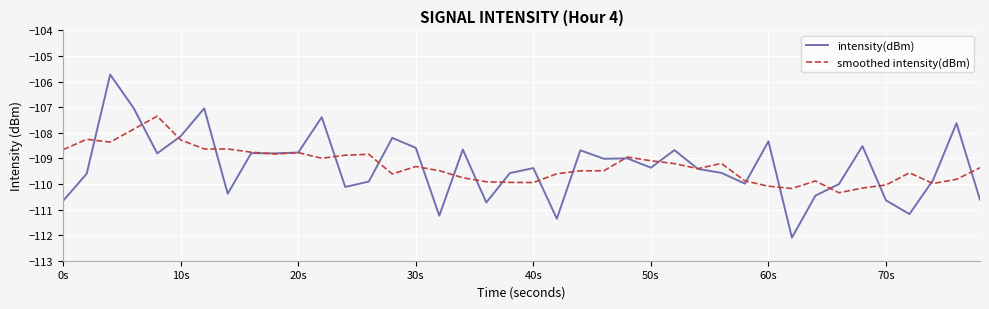

What is the highest value of the smoothed intensity(dBm) series?

-107.3